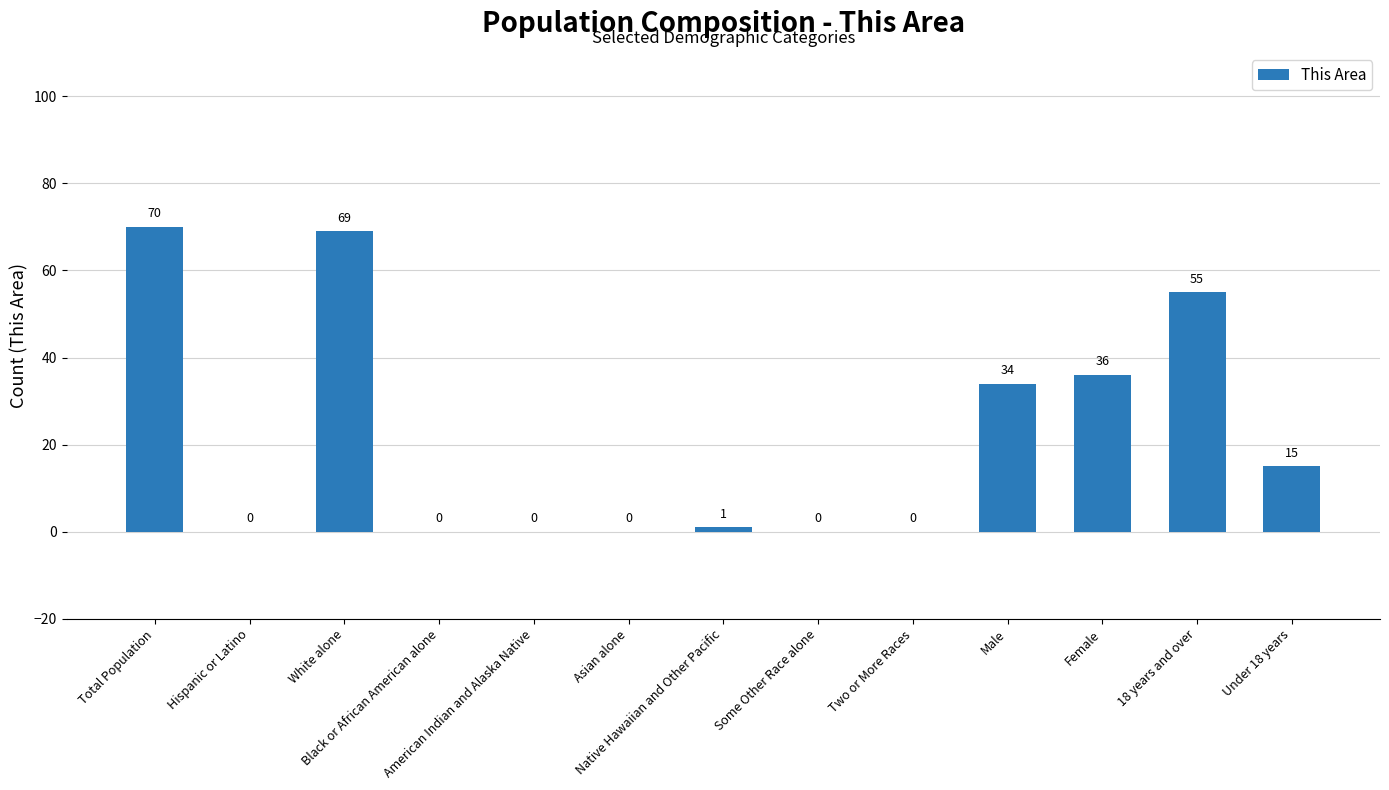

How many categories are shown in the chart?

13